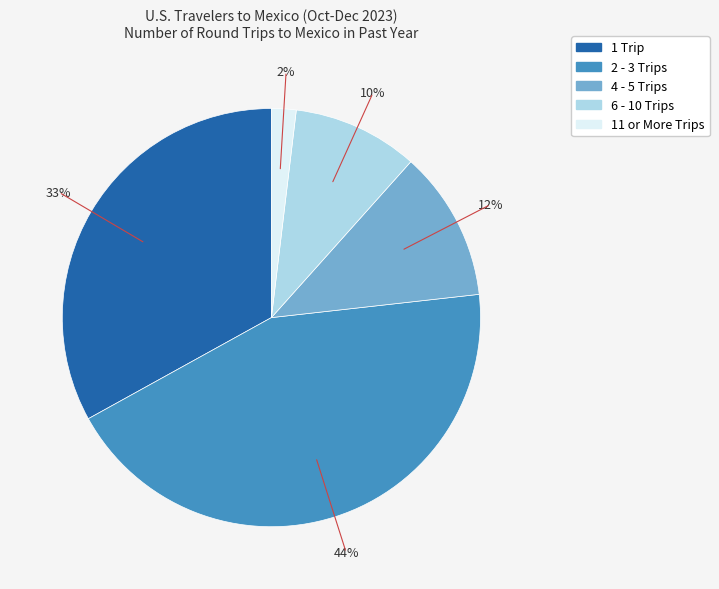

True or false: 11 or More Trips accounts for 2% of the total.

True